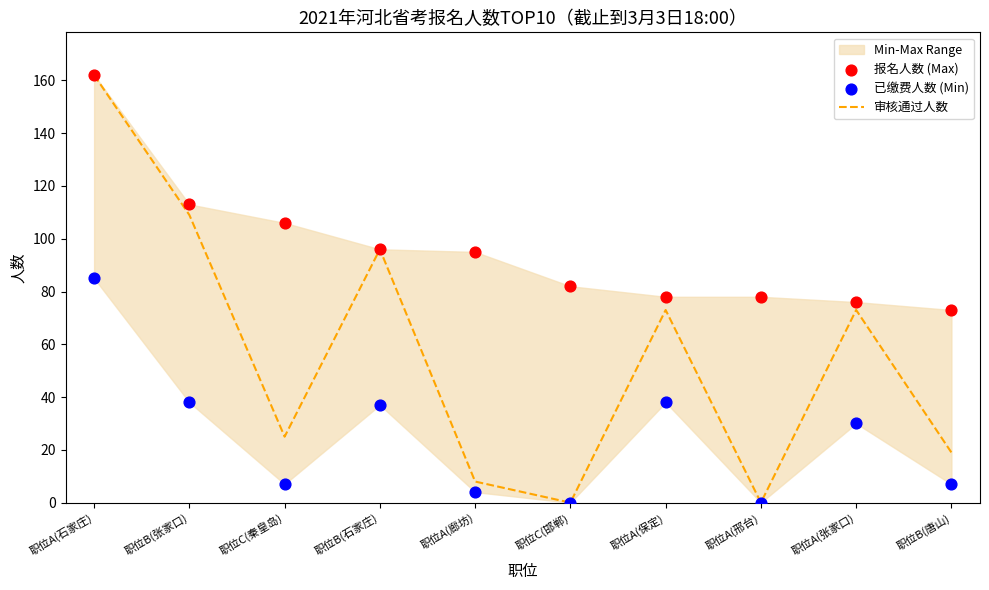

At which category is the sum across all series the highest?

职位A(石家庄)